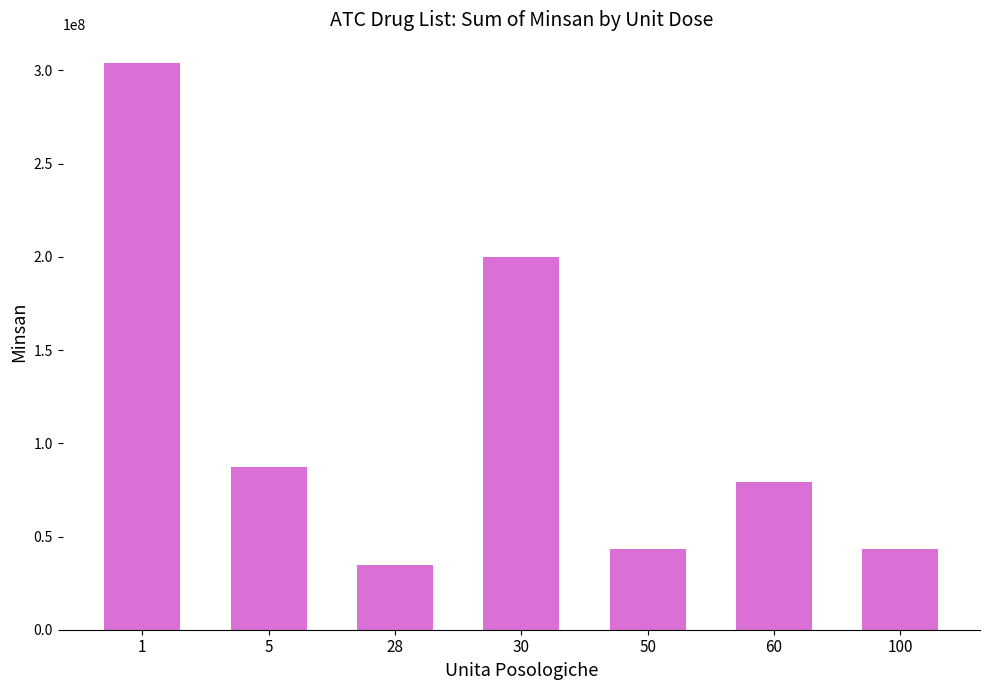

Between 100 and 30, which is larger?

30